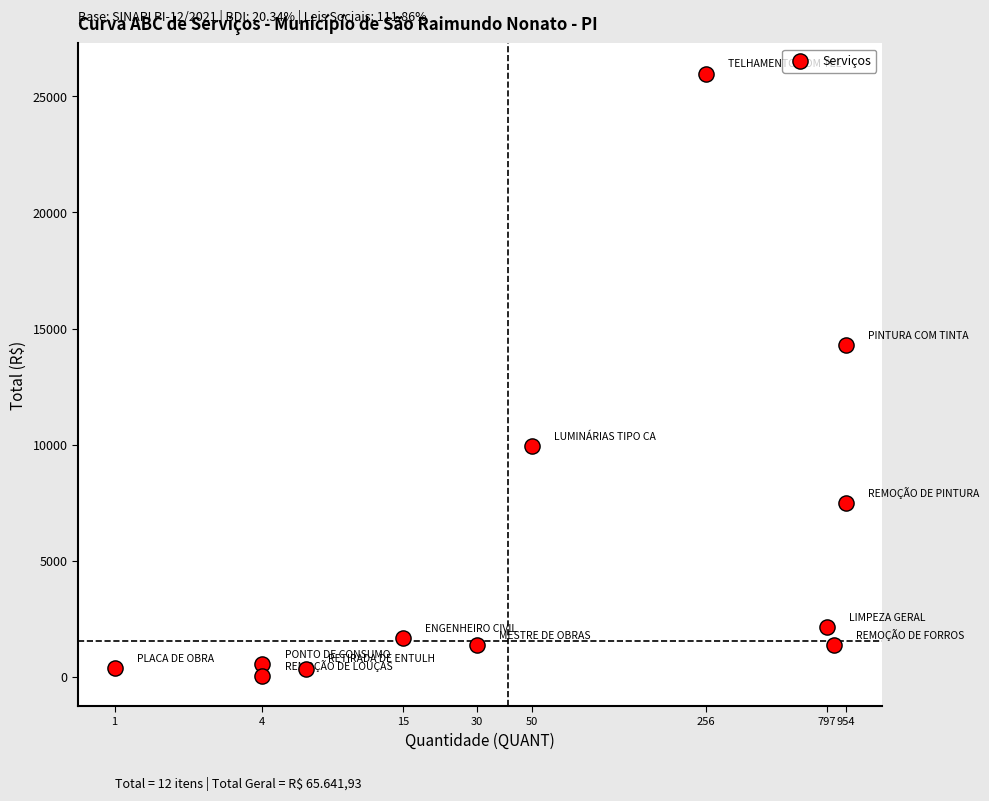

What is the average X value?

5.7